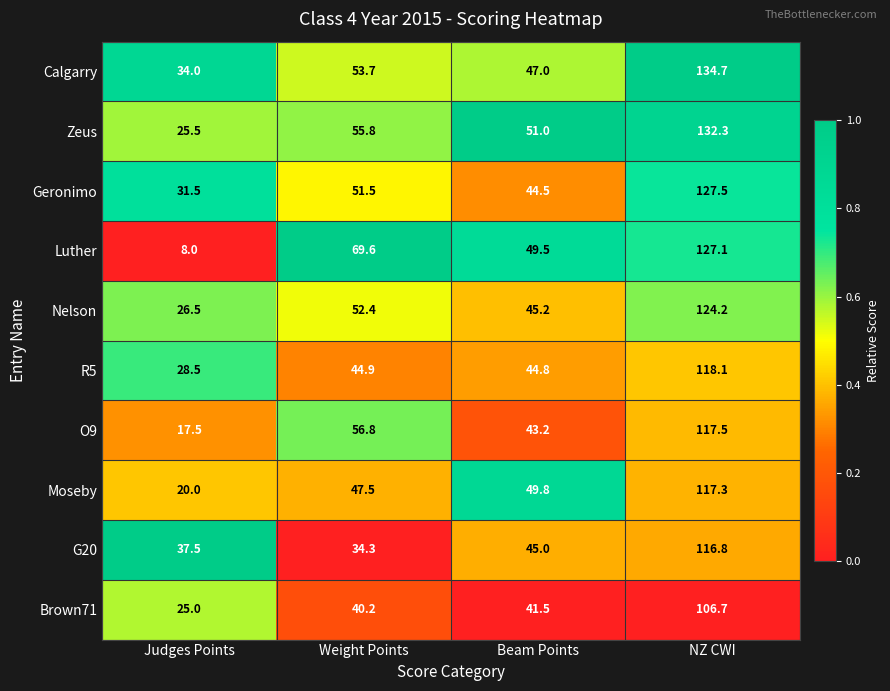

At which label is Nelson closest to 75?

Weight Points